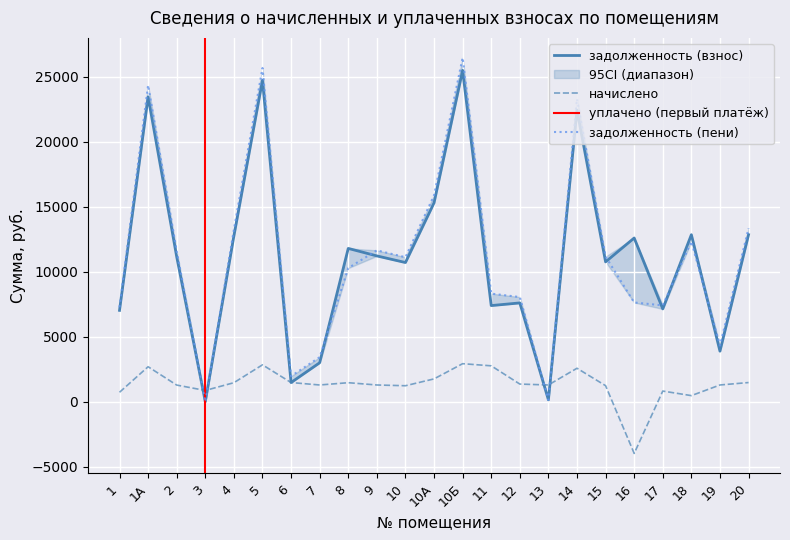

Rank the categories by задолженность (пени) value from lowest to highest.

3, 13, 6, 7, 19, 1, 17, 16, 12, 11, 8, 10, 15, 2, 9, 18, 4, 20, 10А, 14, 1А, 5, 10Б